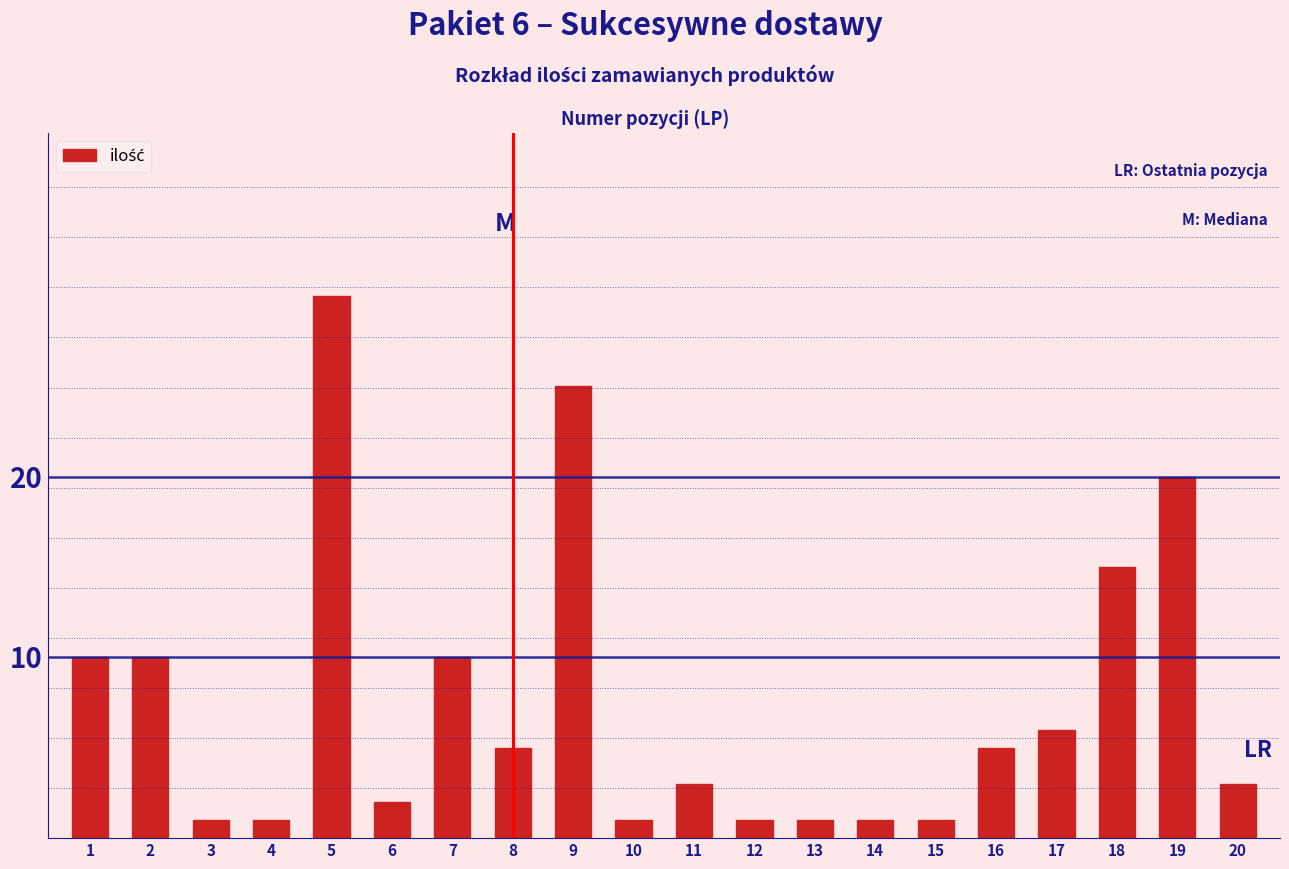

Reading left to right, transcribe all the data shown in this chart.

10	10	1	1	30	2	10	5	25	1	3	1	1	1	1	5	6	15	20	3